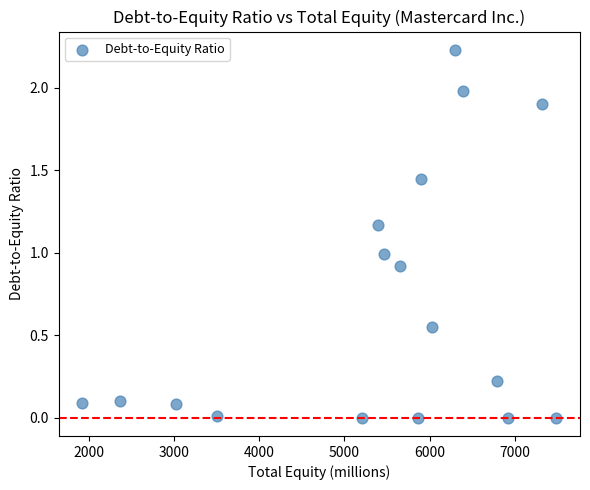

What is the range of X values (max minus min)?

5557.0